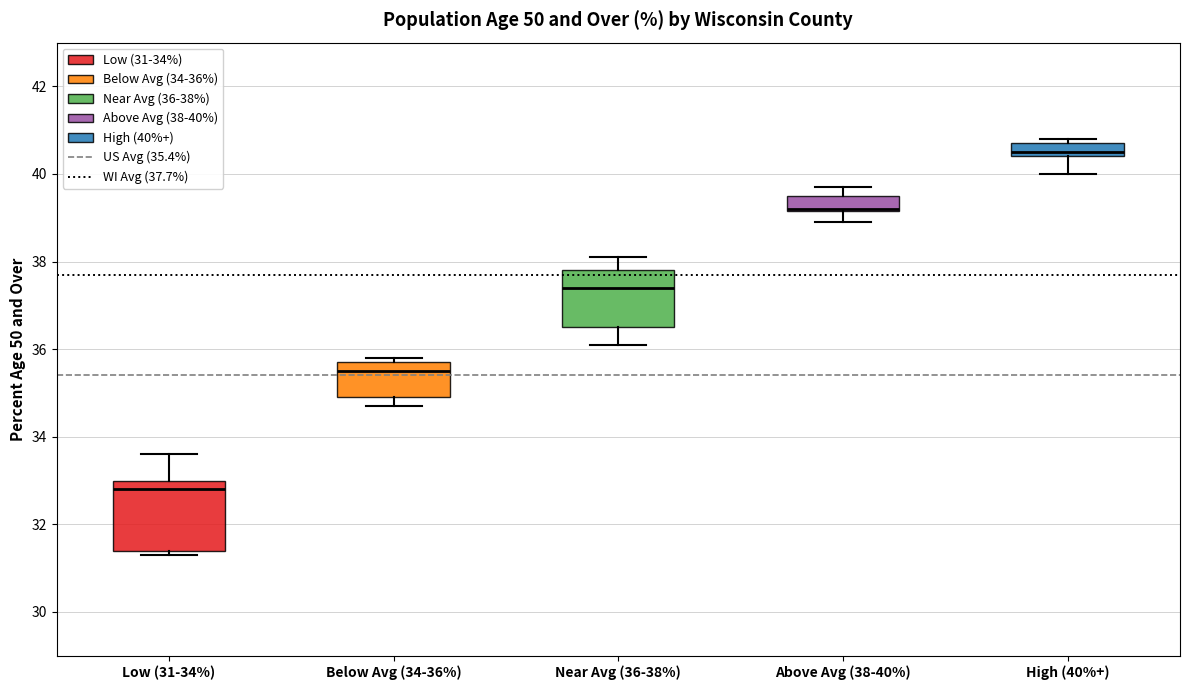

Reading left to right, read every box against the y-axis: the position of its median line, the range the box covers, and the ends of its whiskers. The values are not printed on the chart, so give them approximately, as read against the axis.

Low (31-34%): median 32.8, box 31.4 to 33.0, whiskers 31.4 (just below the box's lower edge) to 33.6
Below Avg (34-36%): median 35.6, box 35.0 to 35.8, whiskers 34.8 to 35.8 (just above the box's upper edge)
Near Avg (36-38%): median 37.4, box 36.6 to 37.8, whiskers 36.2 to 38.2
Above Avg (38-40%): median 39.2 (drawn on the box's lower edge), box 39.2 to 39.6, whiskers 39.0 to 39.8
High (40%+): median 40.6, box 40.4 to 40.8, whiskers 40.0 to 40.8 (just above the box's upper edge)